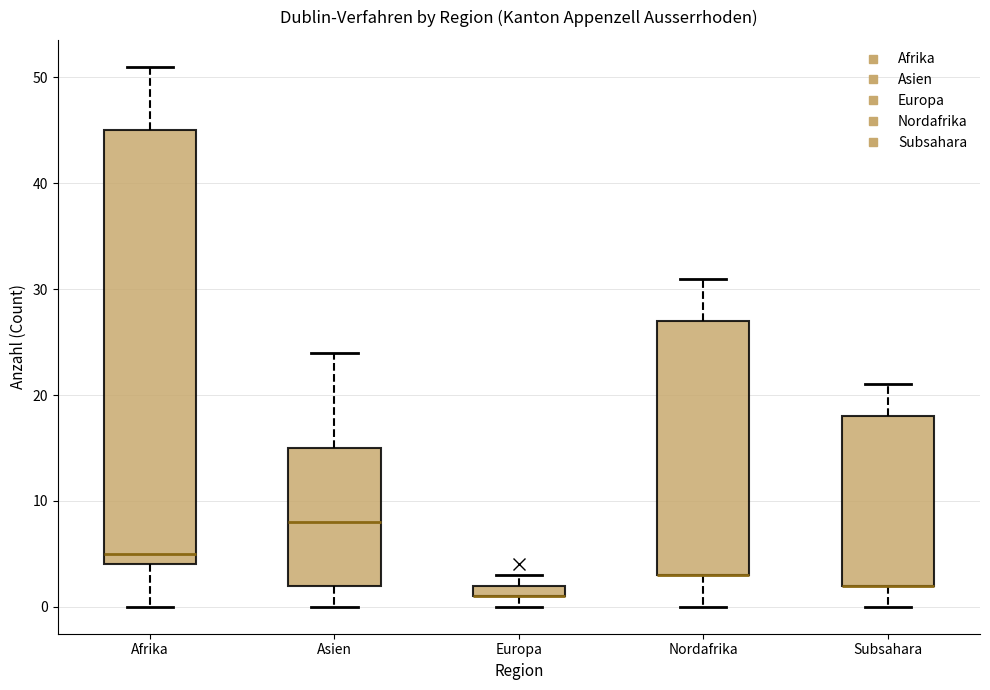

Where does the lower whisker of the box for Subsahara end on the y-axis? The values are not printed on the chart, so give them approximately, as read against the axis.

0